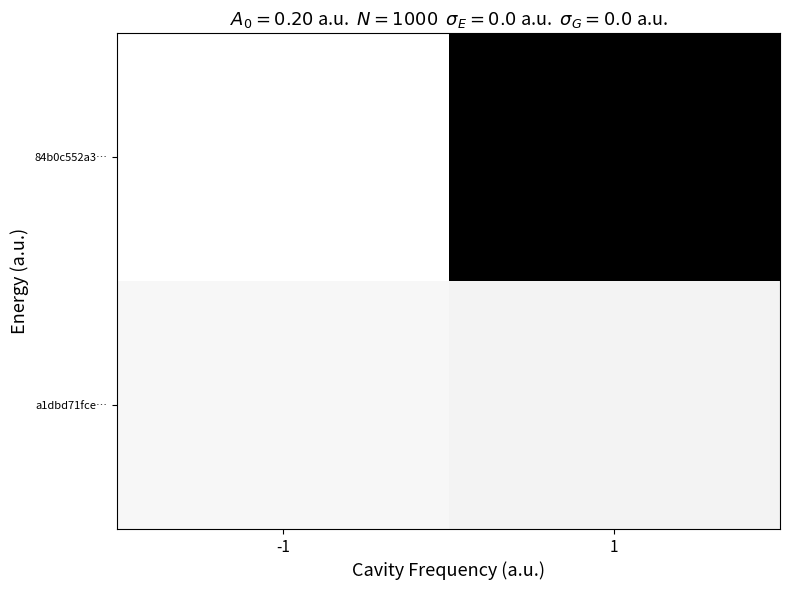

Reading right to left, list all the values displayed in this chart.

84b0c552a3…: 1=0.0	-1=1.0
a1dbd71fce…: 1=1.0	-1=1.0